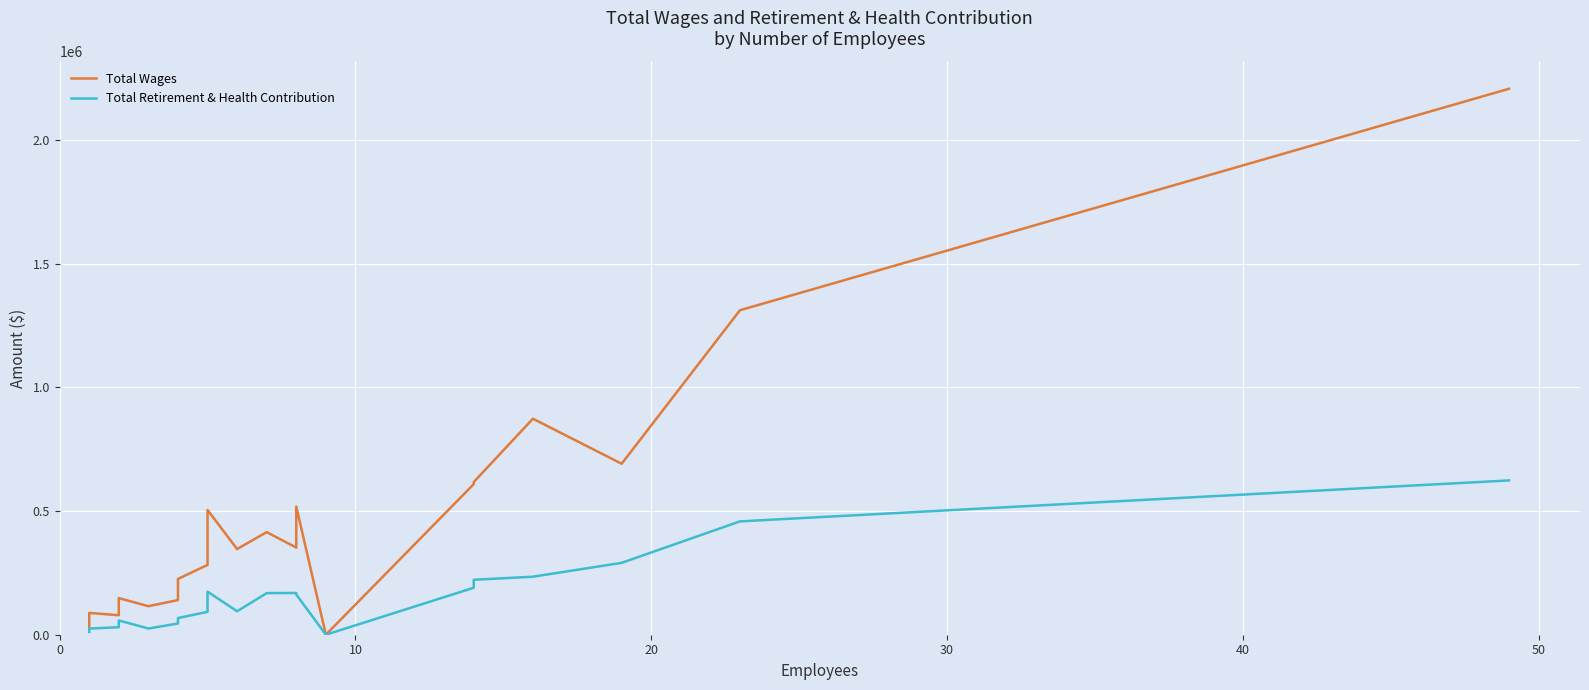

True or false: Total Retirement & Health Contribution has a value of 239474 at 10.

False